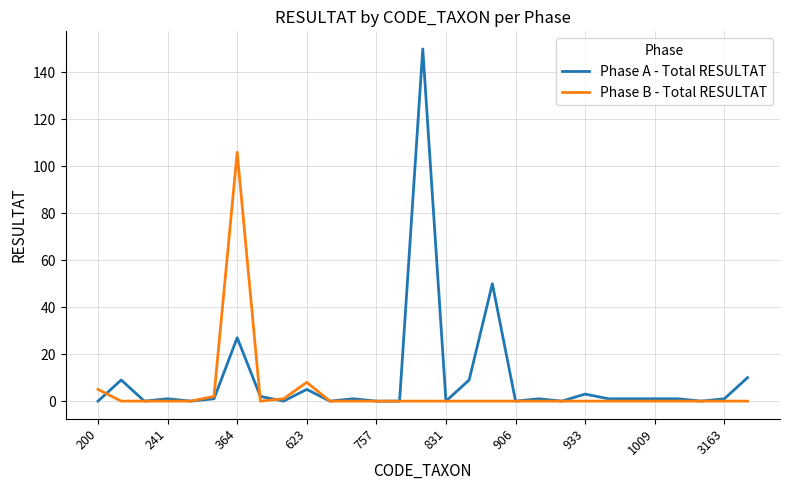

What is the highest value of the Phase B - Total RESULTAT series?

106